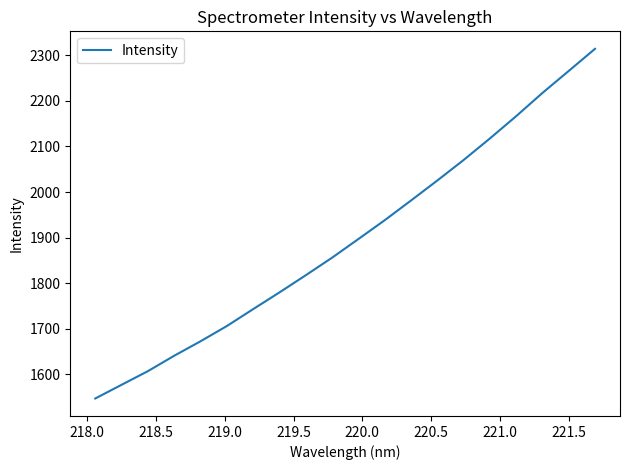

How many lines are shown in the chart?

1